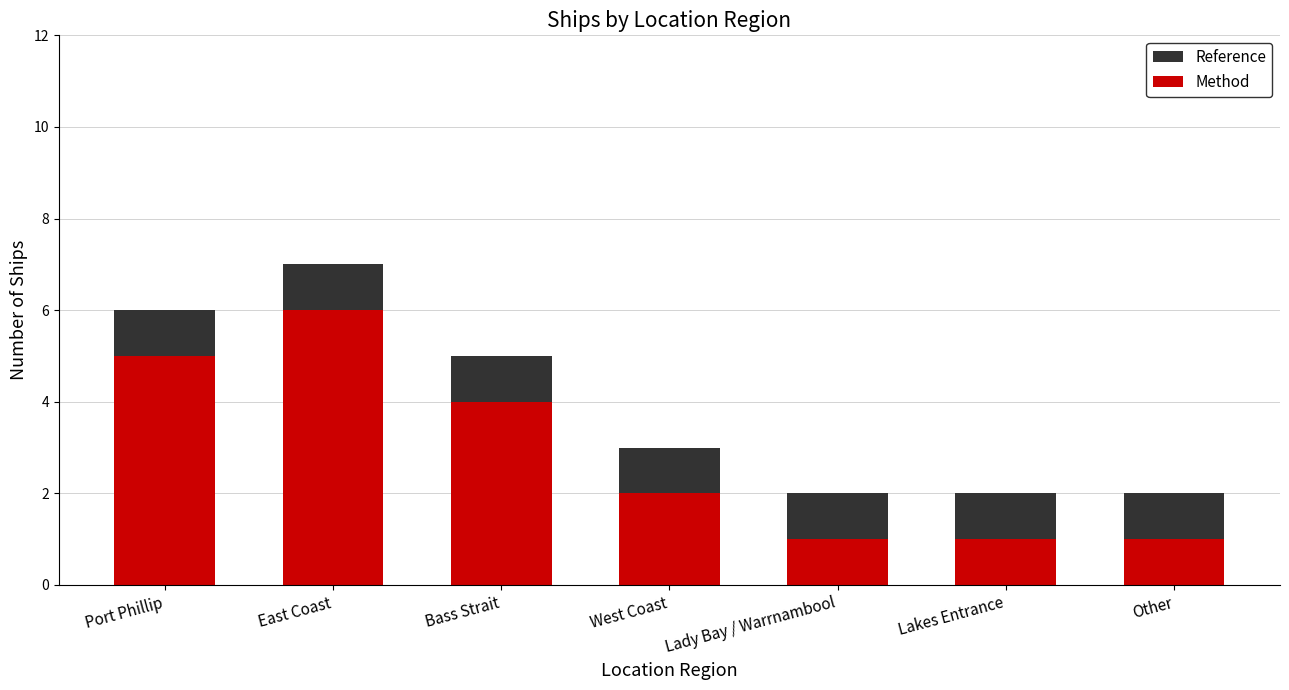

What is the difference between the highest and lowest values at East Coast?

1